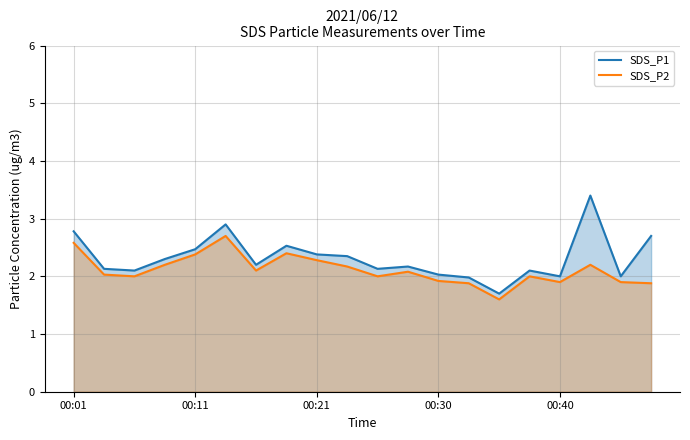

Does the chart have visible grid lines?

Yes